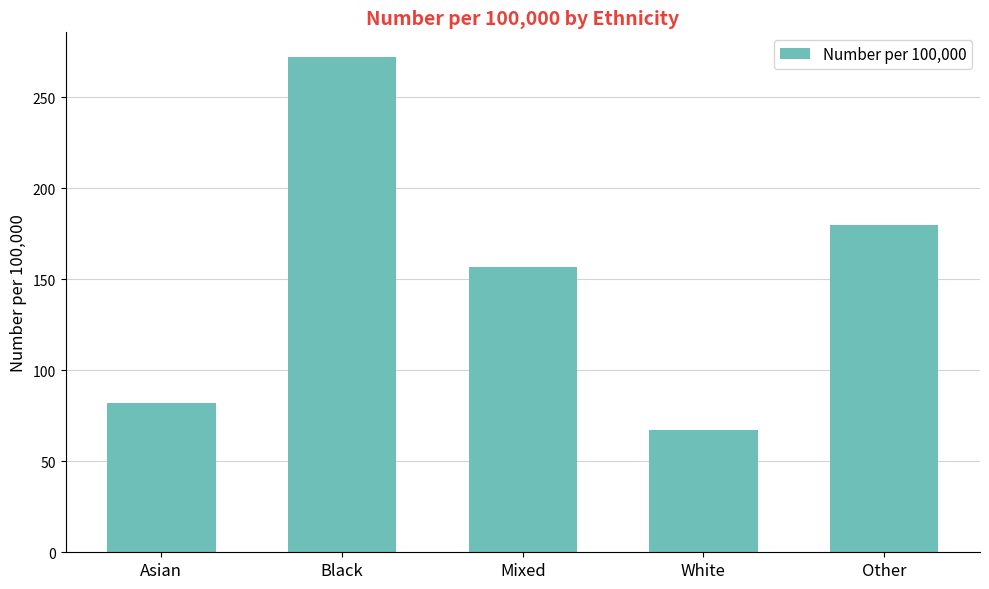

What position from the right is Mixed?

3